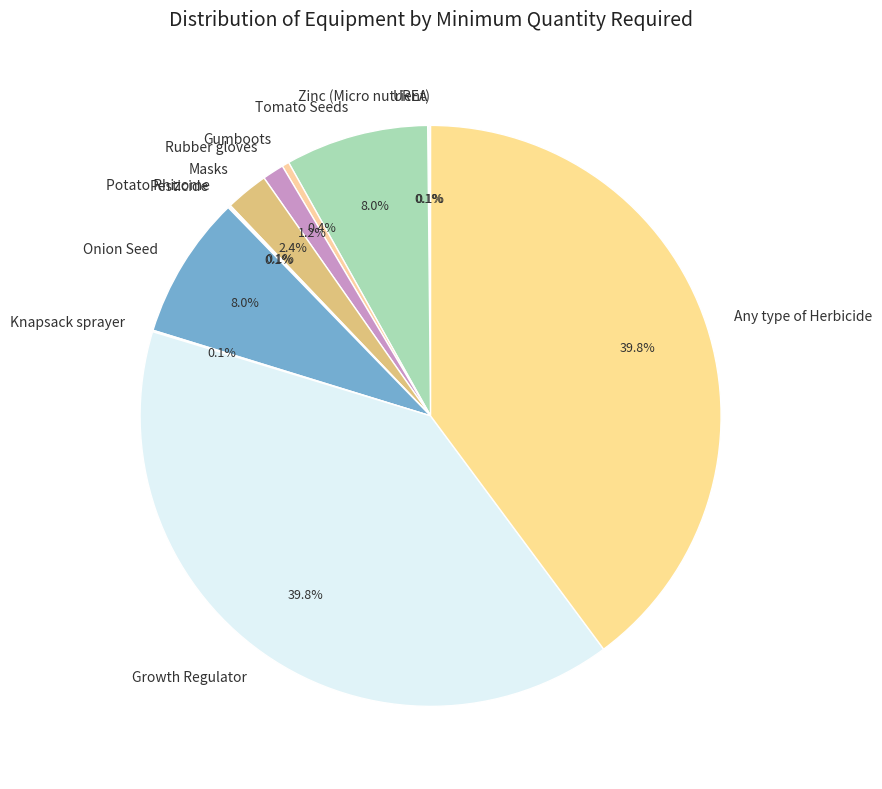

What portion of the pie excludes Tomato Seeds?

92.0%